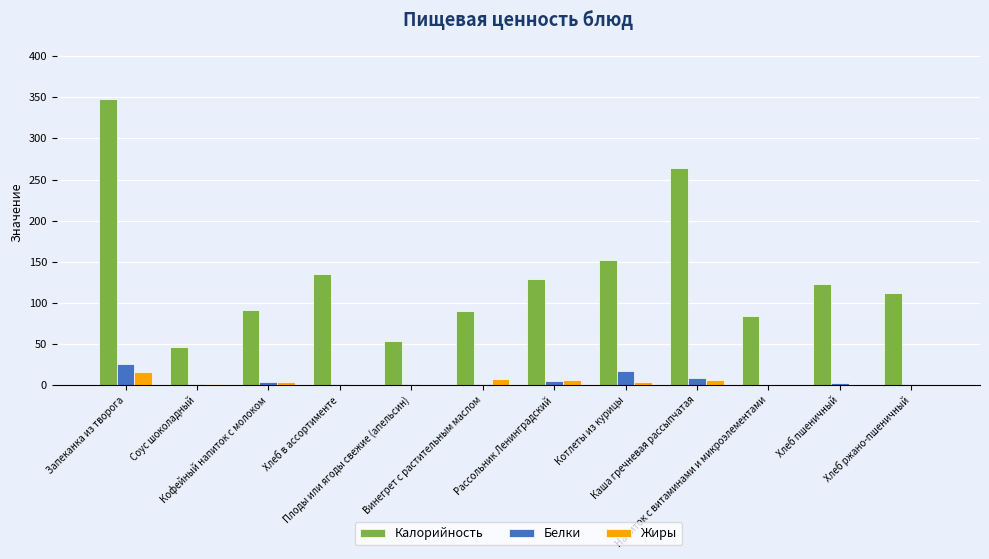

What is the highest value of the Белки series?

25.6